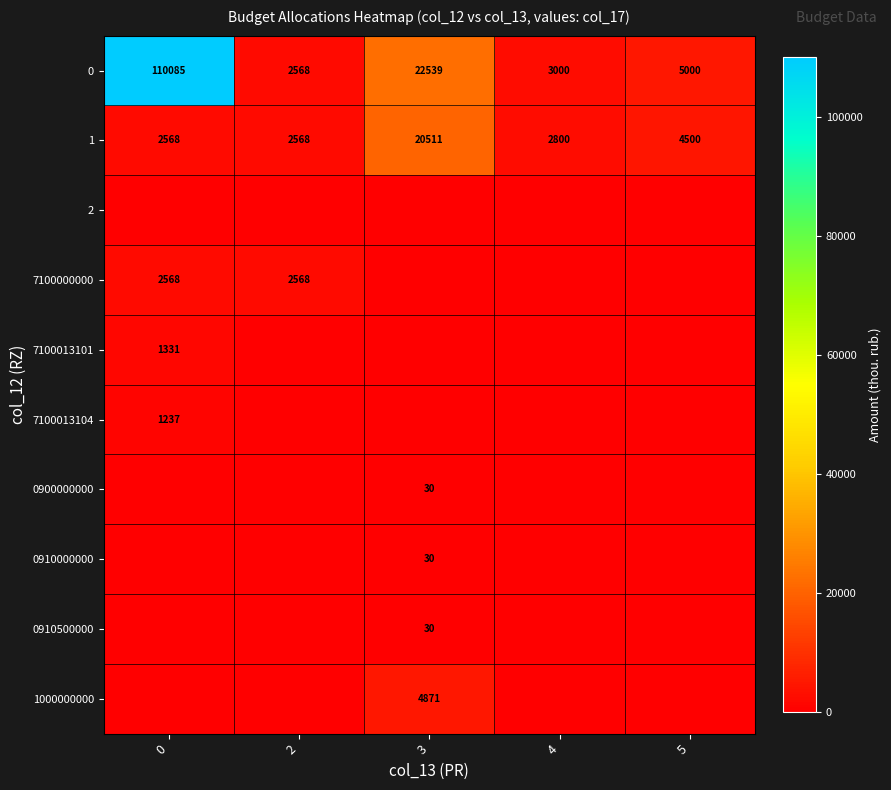

Read the 1 value at 4, to the nearest 50.

2800